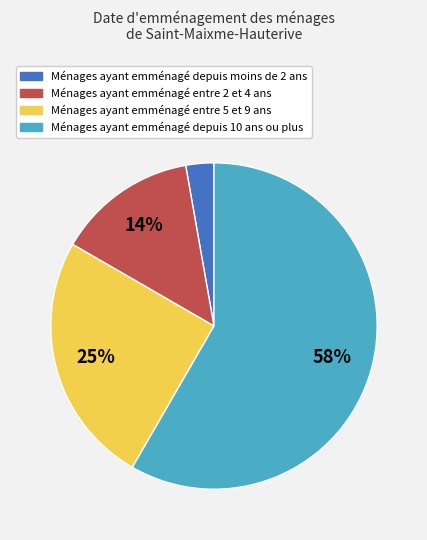

Is there a majority slice in this chart?

Yes